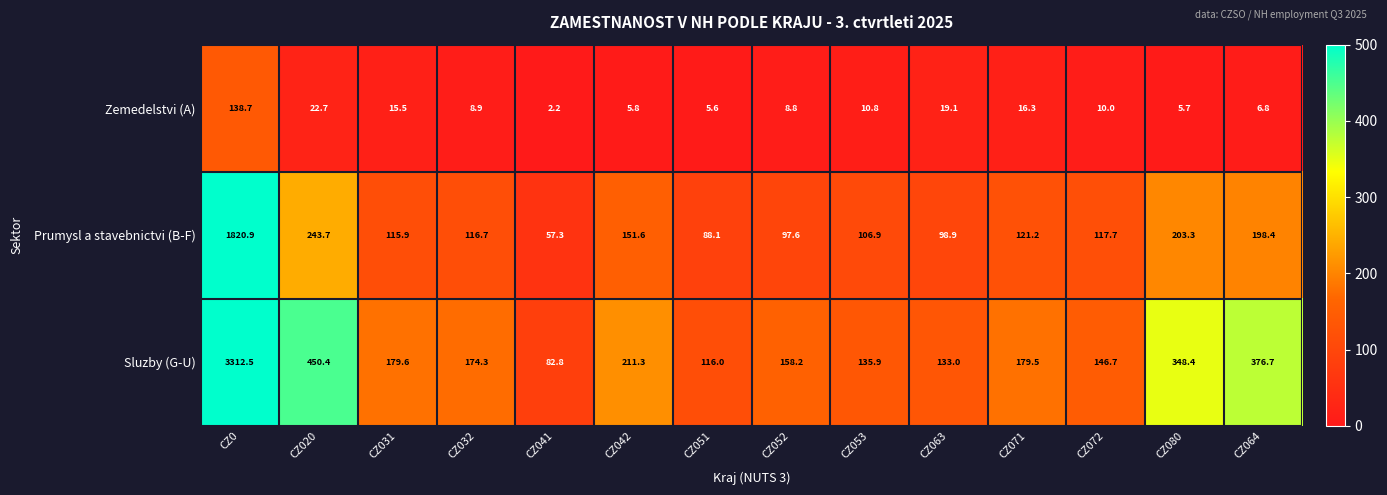

Where is Sluzby (G-U) nearest to the value 1697?

CZ020